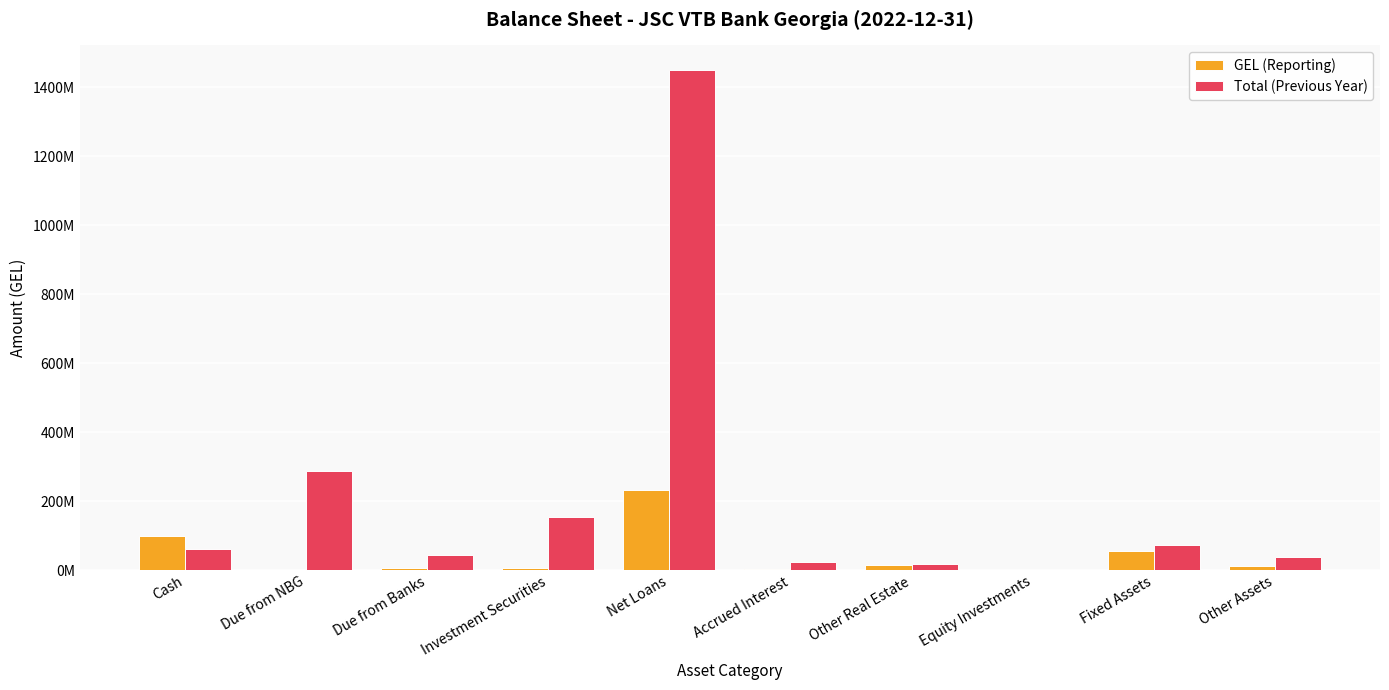

Are the bars horizontal?

No